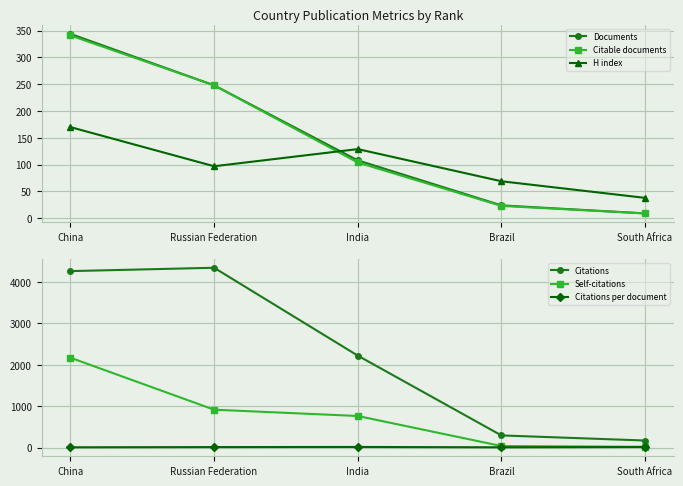

What are all the series names shown in the legend?

Documents, Citable documents, H index, Citations, Self-citations, Citations per document